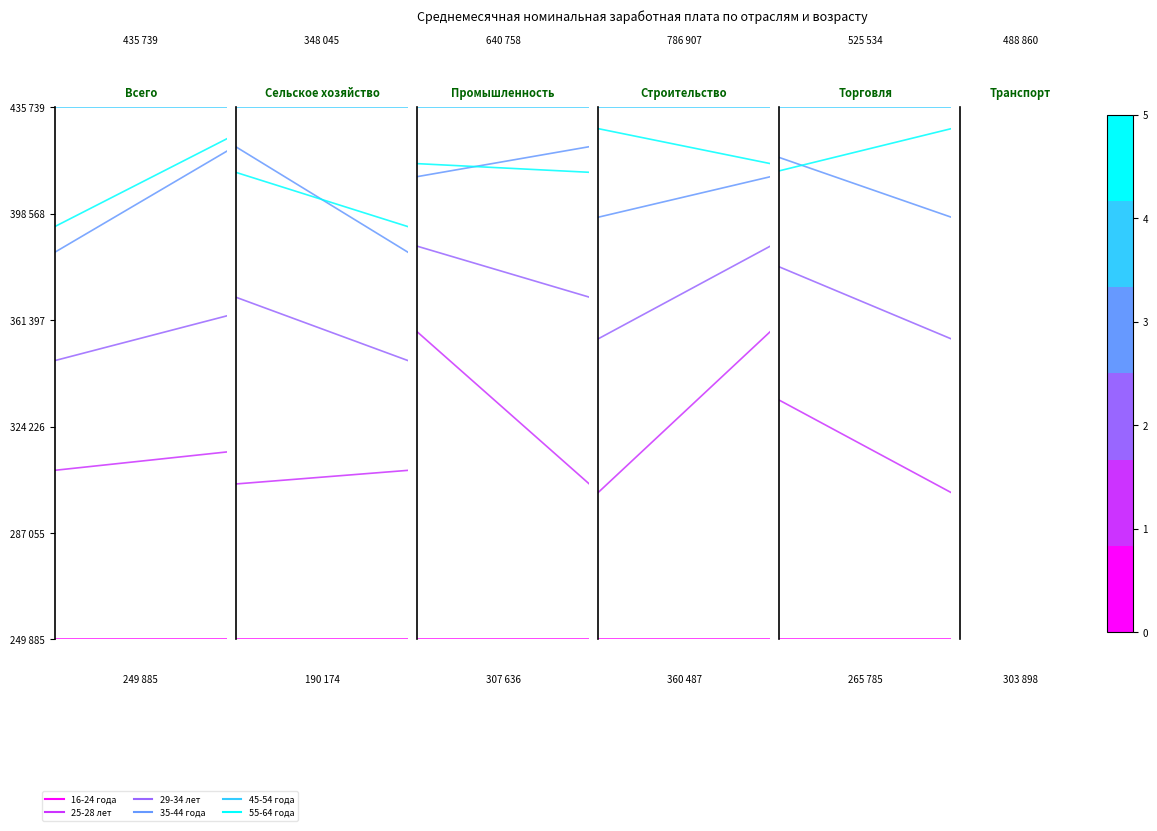

Count the 25-28 лет values in the range 0 to 1.

2